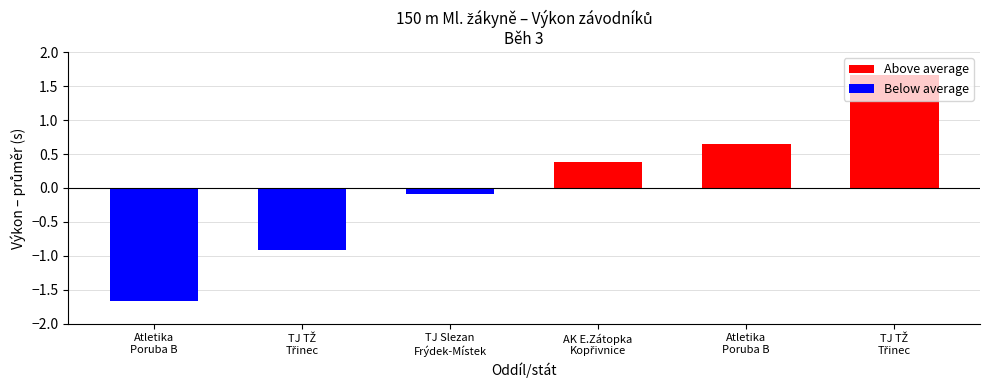

Where is Below average nearest to the value 0?

AK E.Zátopka
Kopřivnice